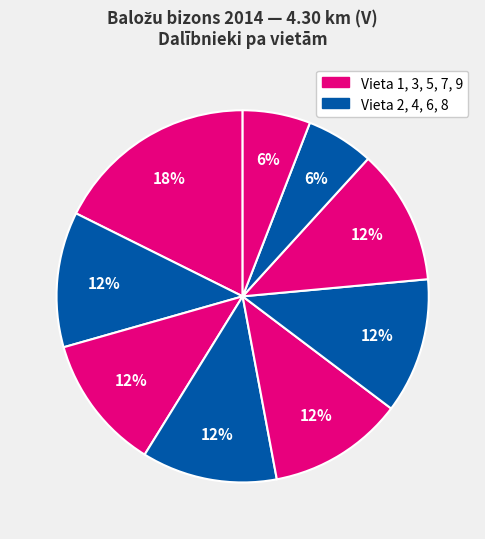

How many segments does this pie chart have?

9